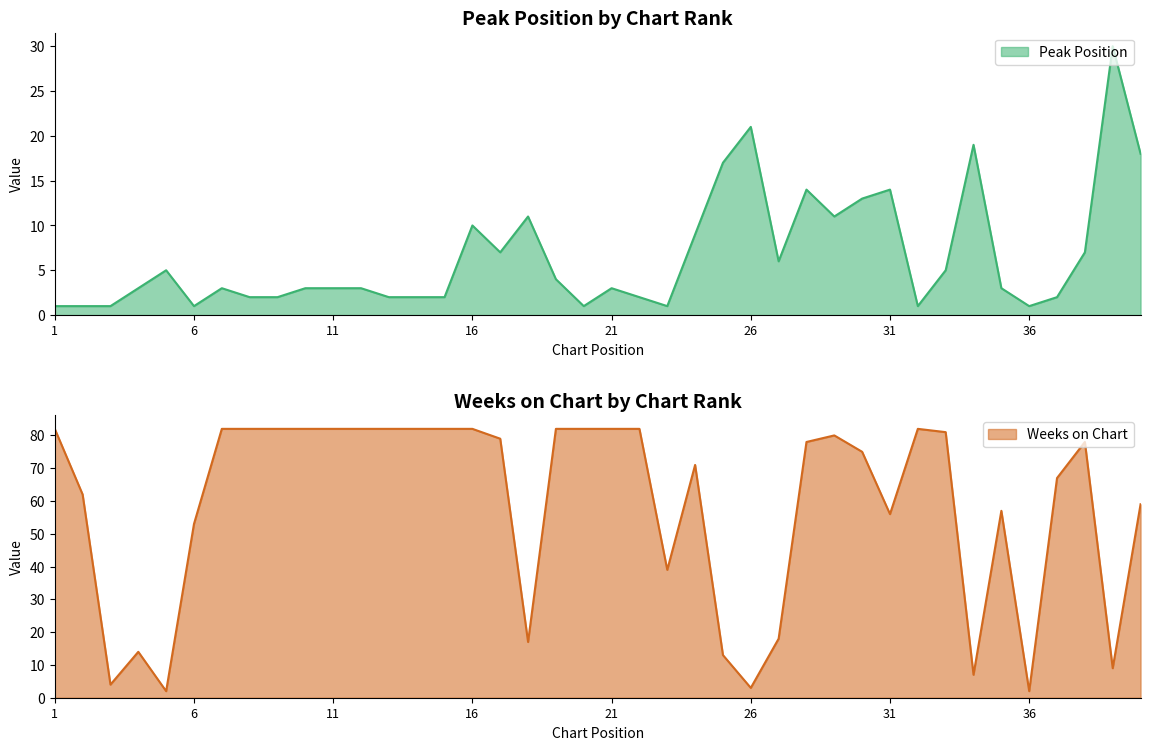

List the series in order of their overall mean, highest first.

Weeks on Chart, Peak Position